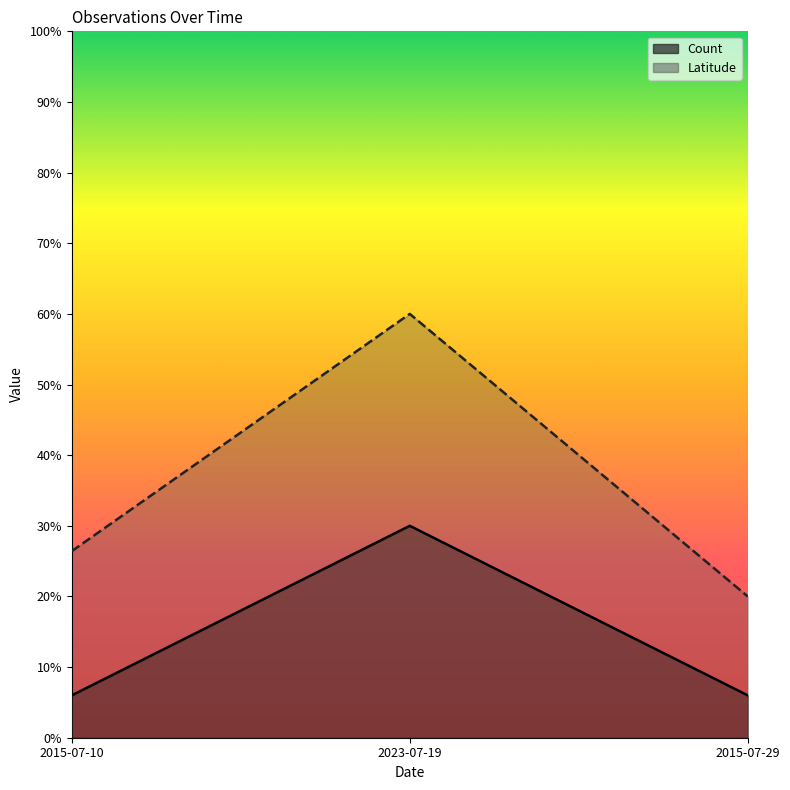

What is the label of the 2nd point from the left?

2023-07-19